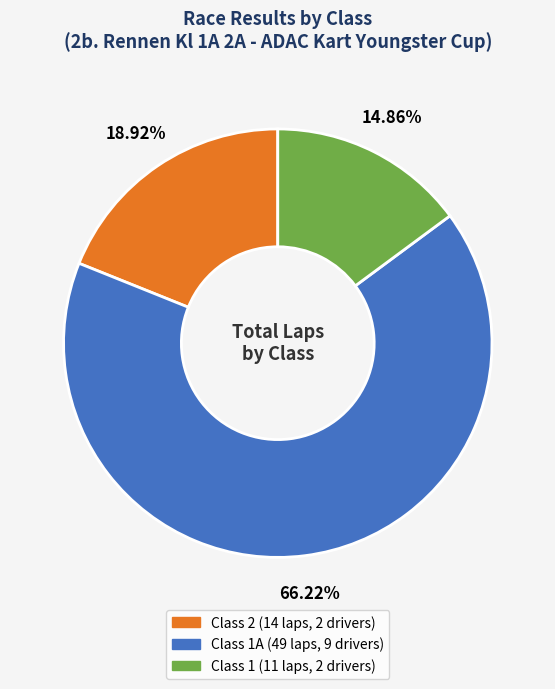

Is there a majority slice in this chart?

Yes